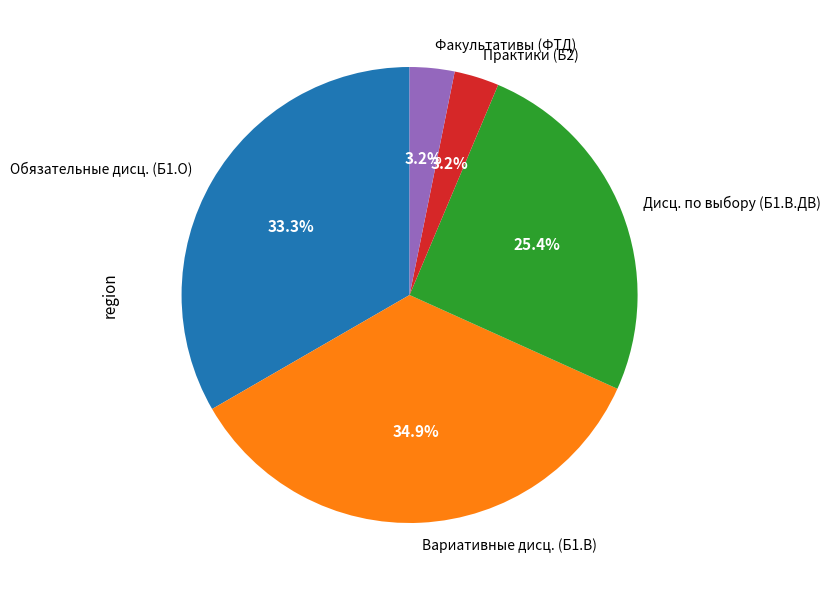

What portion of the pie excludes Вариативные дисц. (Б1.В)?

65.1%